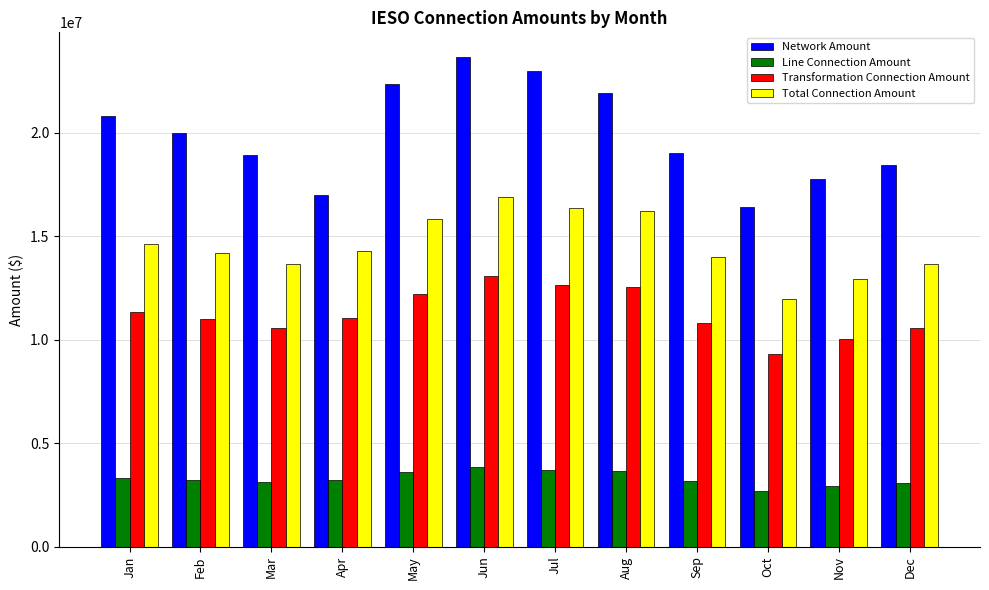

What is the spread (max minus min) of values at Sep?

15839940.3